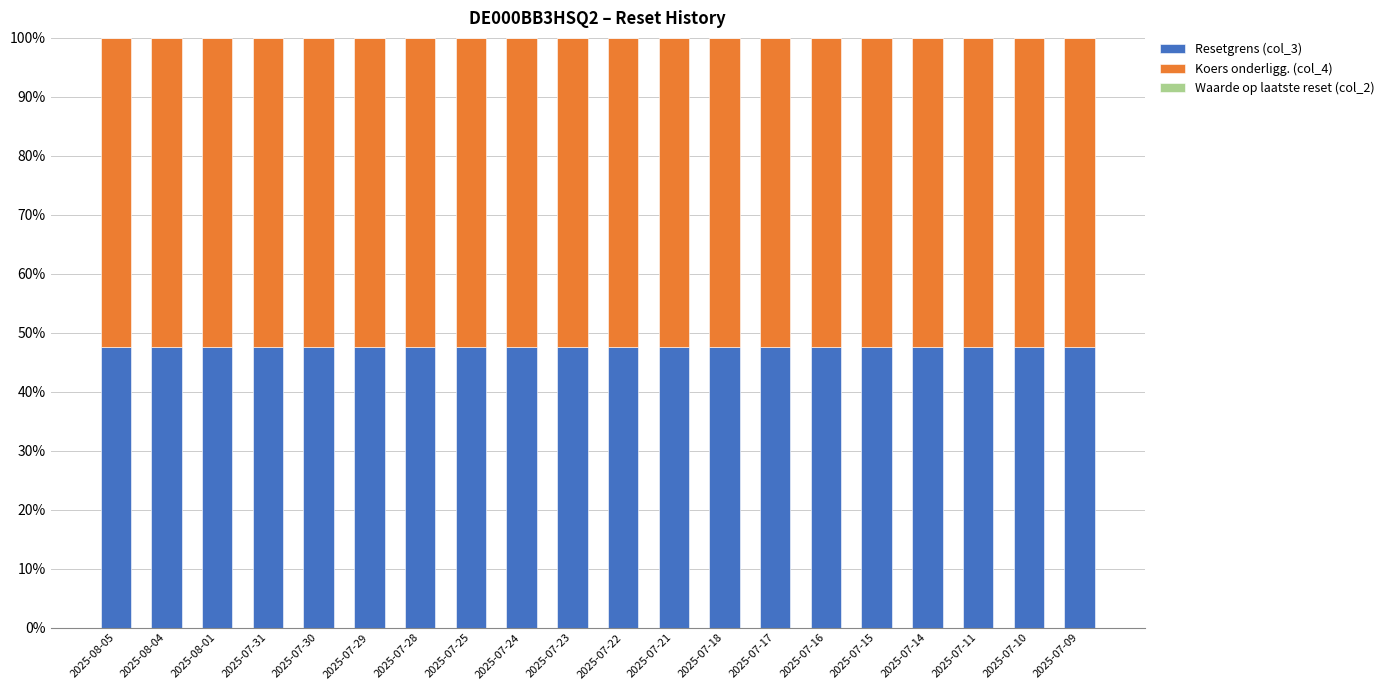

Is it true that Resetgrens (col_3) equals 21.4 at 2025-07-31?

False